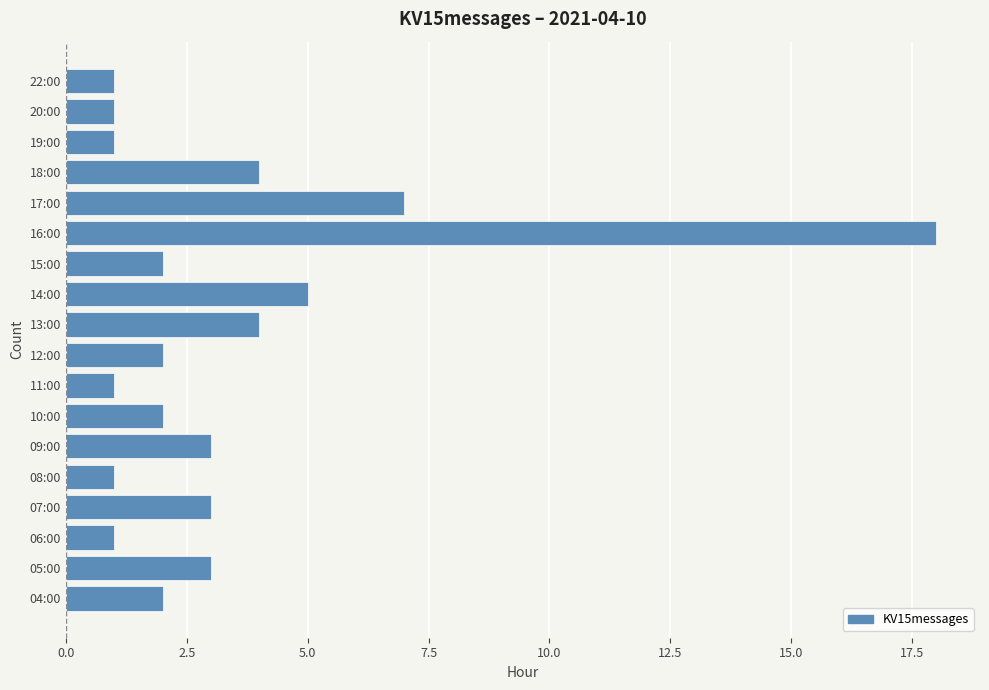

Where is the data nearest to the value 9?

17:00